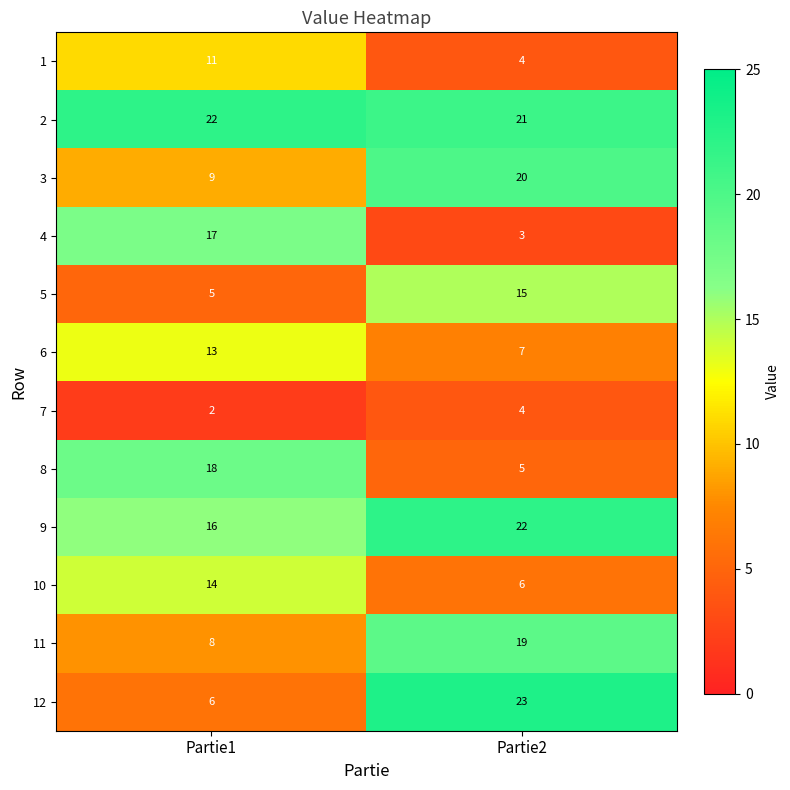

Is it true that 10 equals 9 at Partie2?

False